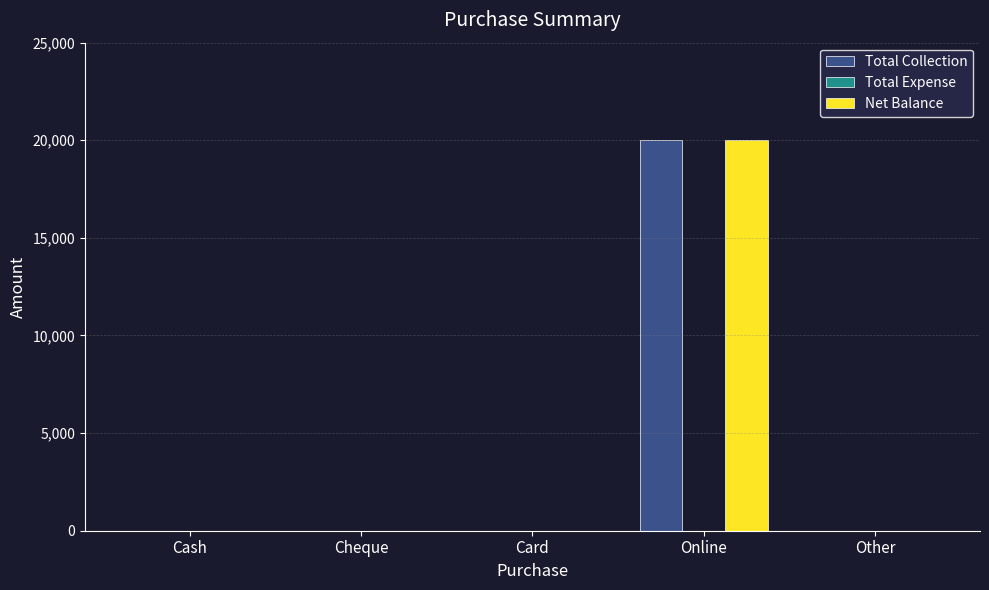

The Net Balance series shows 12188 at Cheque. True or false?

False